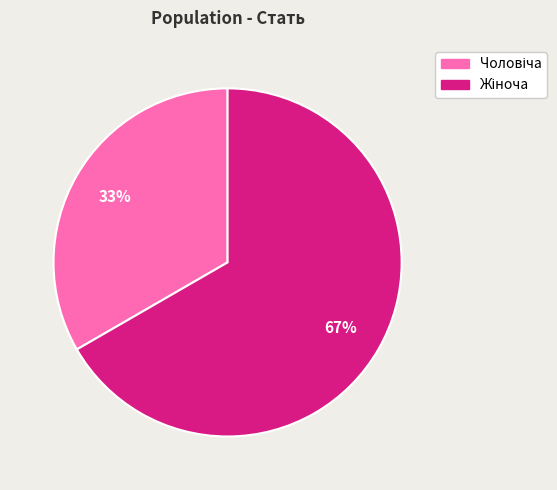

To the nearest percent, what is the average slice percentage?

50%